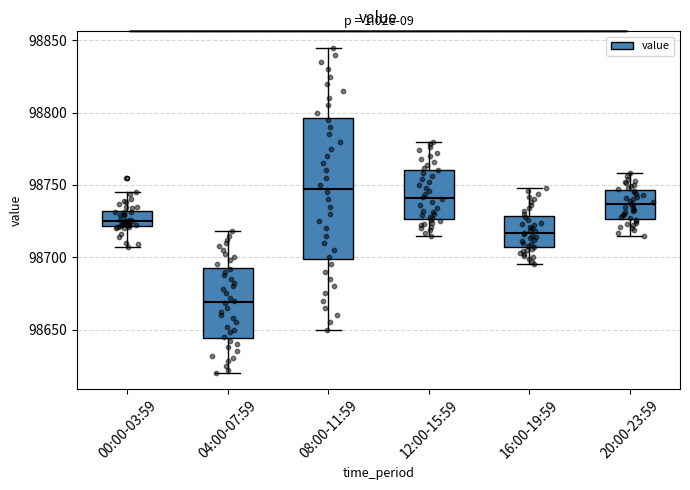

Reading left to right, read every box against the y-axis: the position of its median line, the range the box covers, and the ends of its whiskers. The values are not printed on the chart, so give them approximately, as read against the axis.

00:00-03:59: median 98725, box 98720 to 98730, whiskers 98705 to 98745
04:00-07:59: median 98670, box 98645 to 98695, whiskers 98620 to 98720
08:00-11:59: median 98750, box 98700 to 98795, whiskers 98650 to 98845
12:00-15:59: median 98740, box 98725 to 98760, whiskers 98715 to 98780
16:00-19:59: median 98715, box 98705 to 98730, whiskers 98695 to 98750
20:00-23:59: median 98735, box 98725 to 98745, whiskers 98715 to 98760